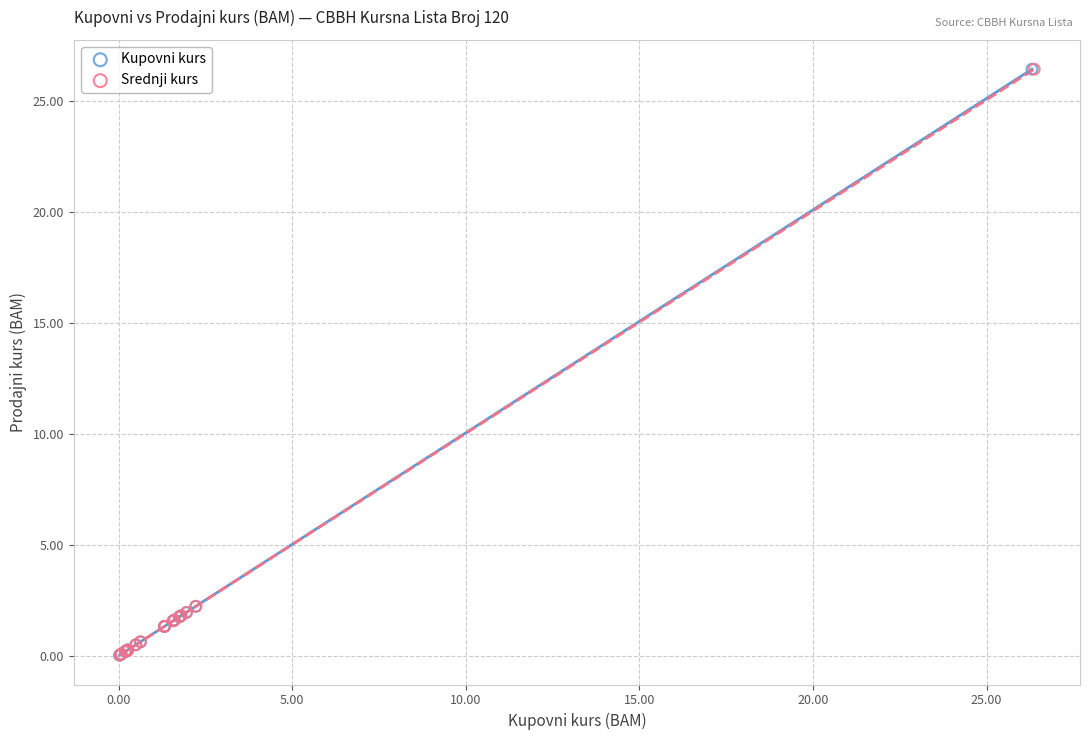

What are all the series names shown in the legend?

Kupovni kurs, Srednji kurs